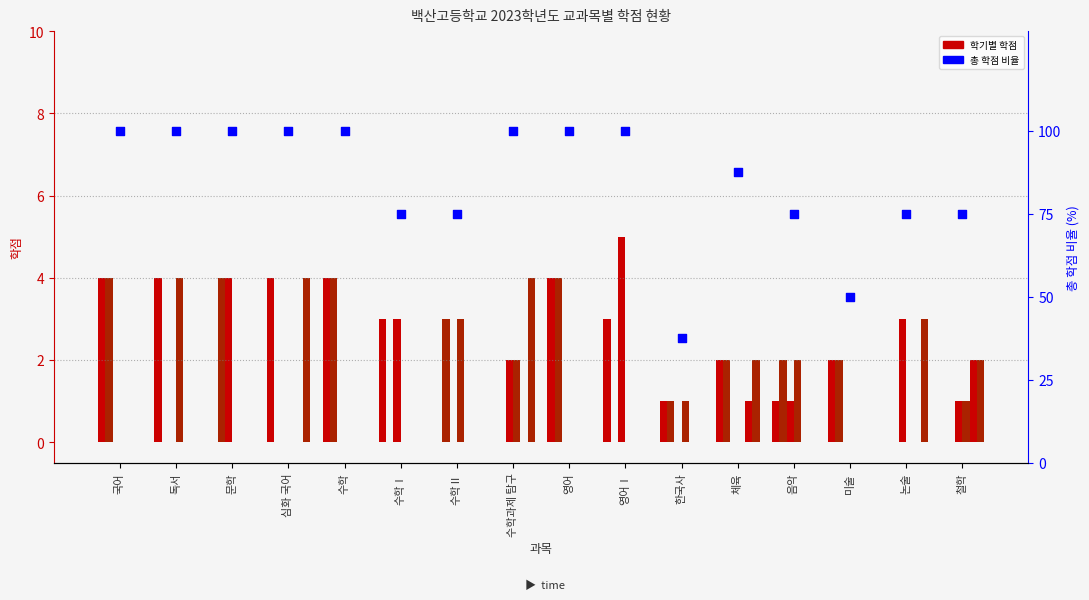

At how many categories does at least one series exceed 0?

16